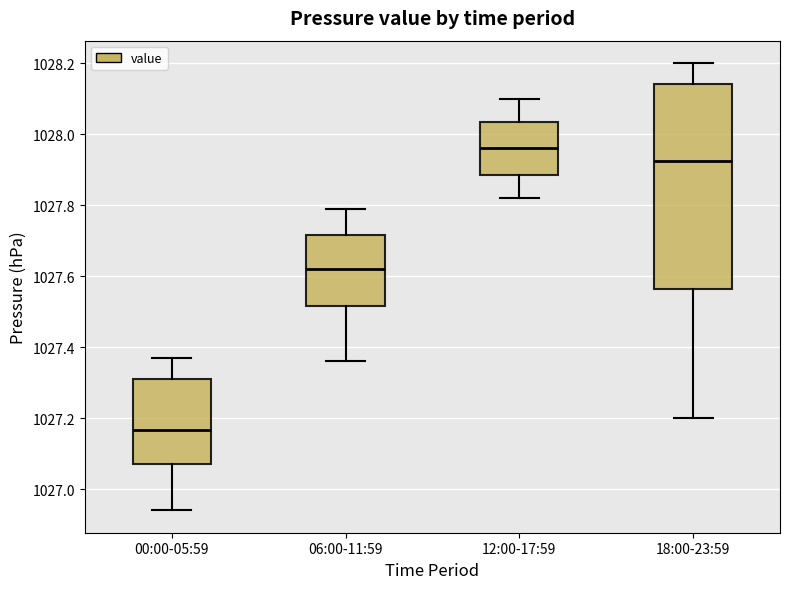

Reading left to right, read every box against the y-axis: the position of its median line, the range the box covers, and the ends of its whiskers. The values are not printed on the chart, so give them approximately, as read against the axis.

00:00-05:59: median 1027.16, box 1027.08 to 1027.32, whiskers 1026.94 to 1027.38
06:00-11:59: median 1027.62, box 1027.52 to 1027.72, whiskers 1027.36 to 1027.80
12:00-17:59: median 1027.96, box 1027.88 to 1028.04, whiskers 1027.82 to 1028.10
18:00-23:59: median 1027.92, box 1027.56 to 1028.14, whiskers 1027.20 to 1028.20